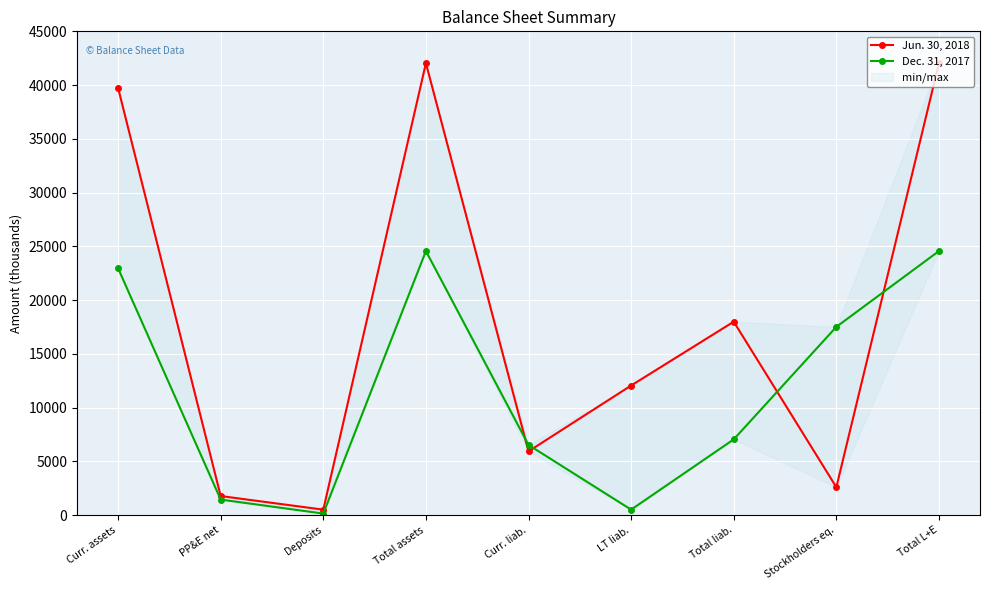

What is the label of the 6th point from the right?

Total assets